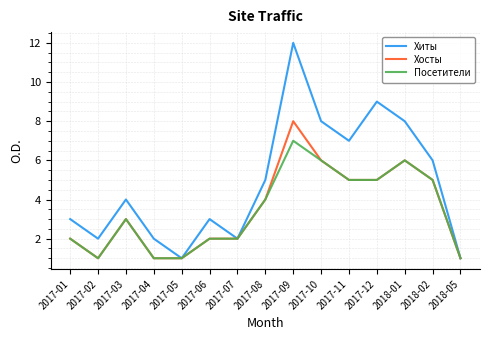

Which series changed the most between 2017-03 and 2018-05?

Хиты